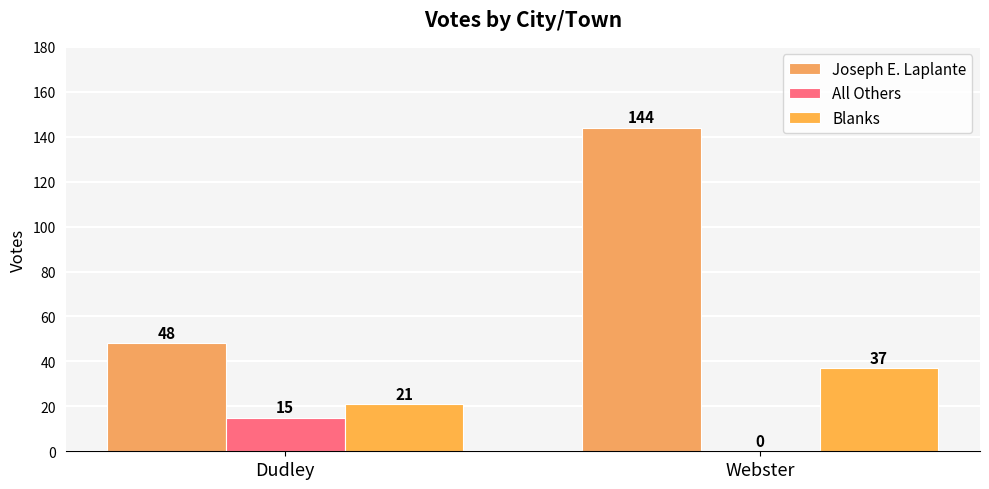

How many All Others values are between 0 and 15?

2